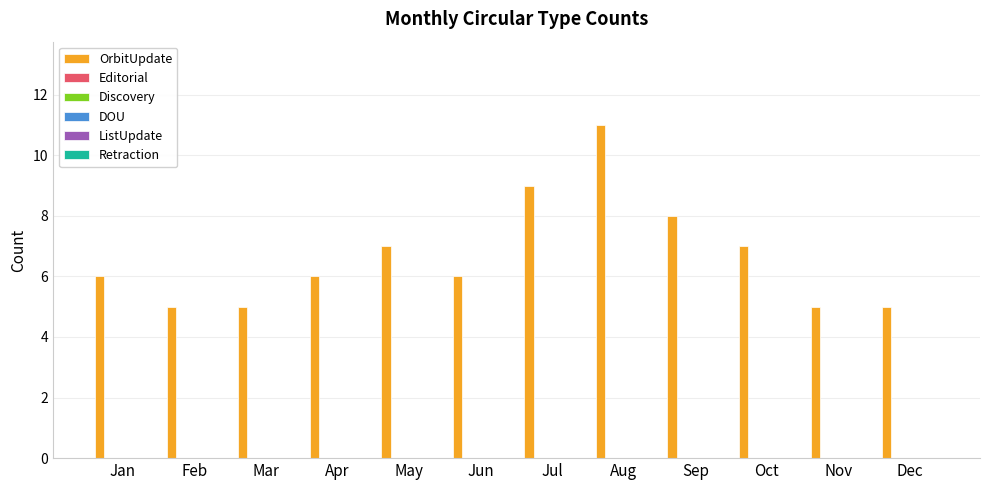

What is the difference between the maximum and minimum values?

6